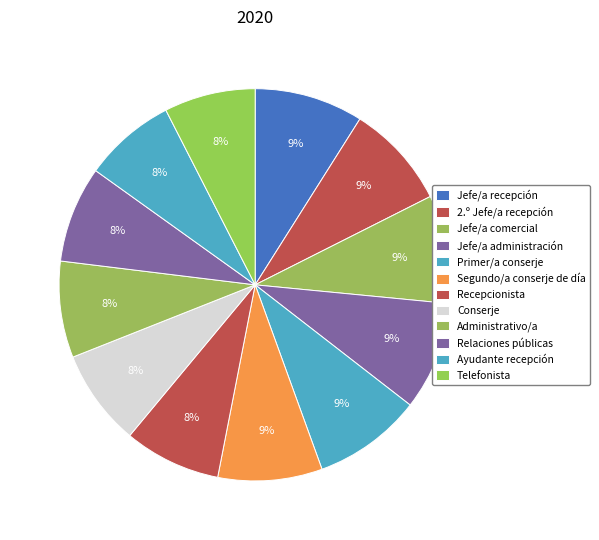

What is the smallest slice in the pie chart?

Telefonista